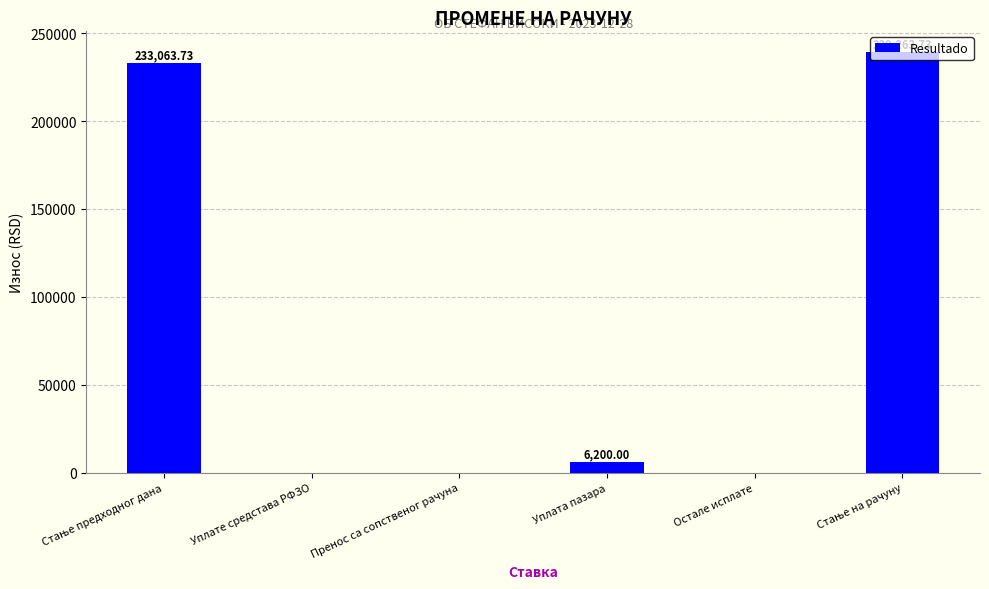

What is the change in value from Уплата пазара to Остале исплате?

-6200.0